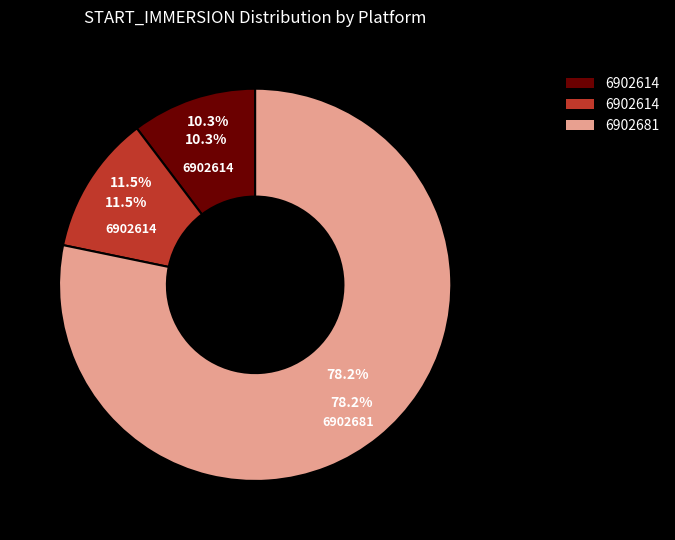

How many slices are in this pie chart?

3